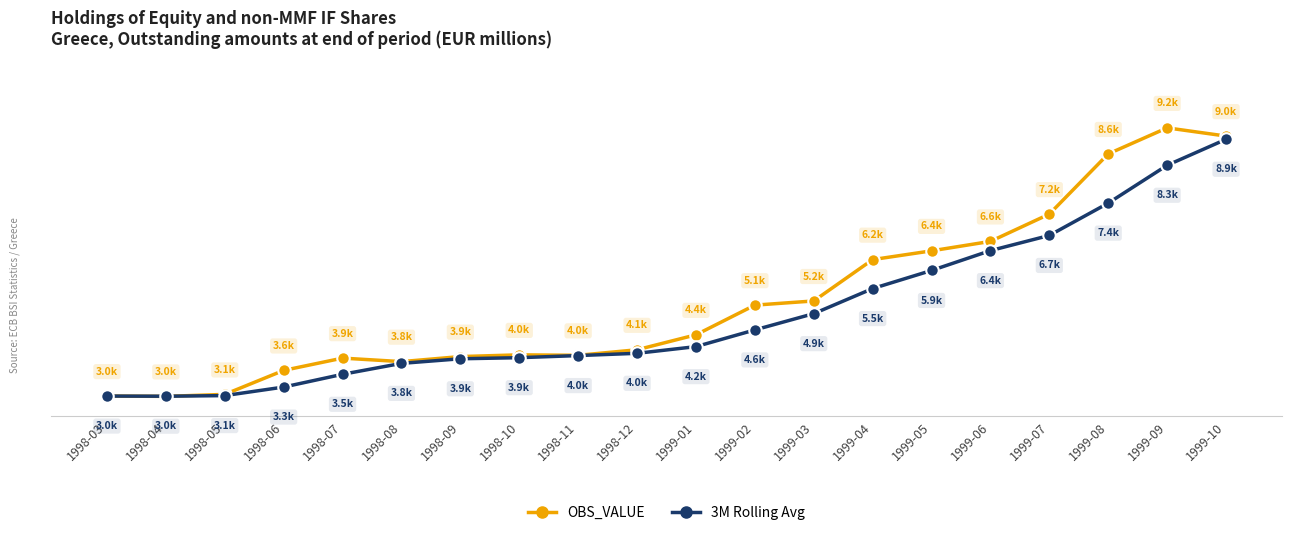

True or false: 3M Rolling Avg has more than 0 interior local peaks.

False